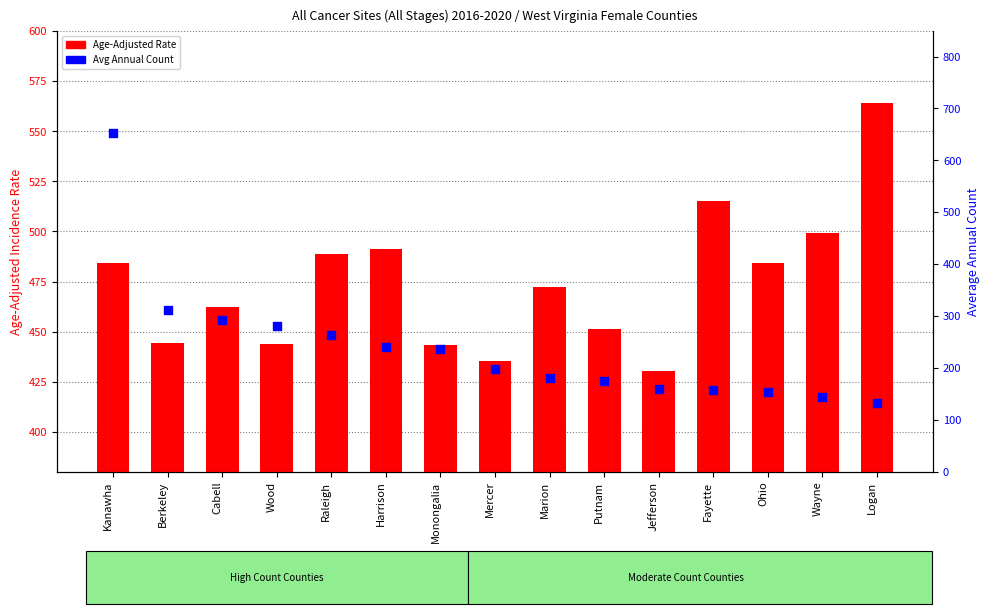

Which series has the largest Y range (max minus min)?

Average Annual Count